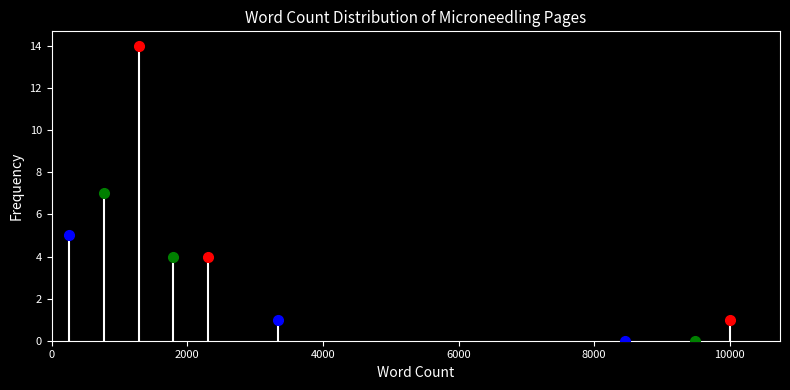

Around what value on the x-axis is the tallest bar? Give the approximate position of its centre, as read against the axis.

1200